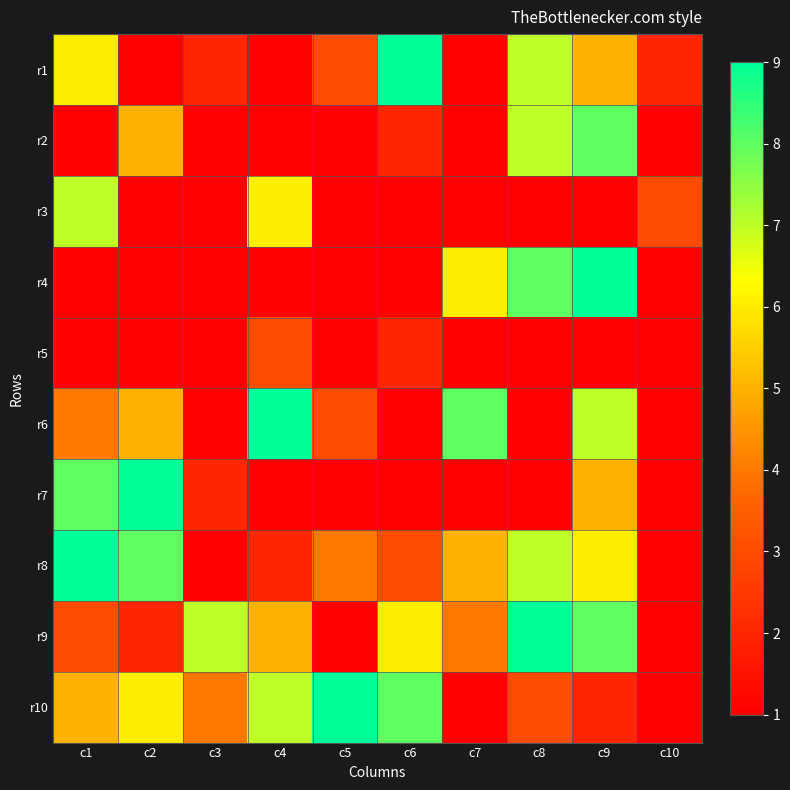

What is the smallest value displayed?

1.0